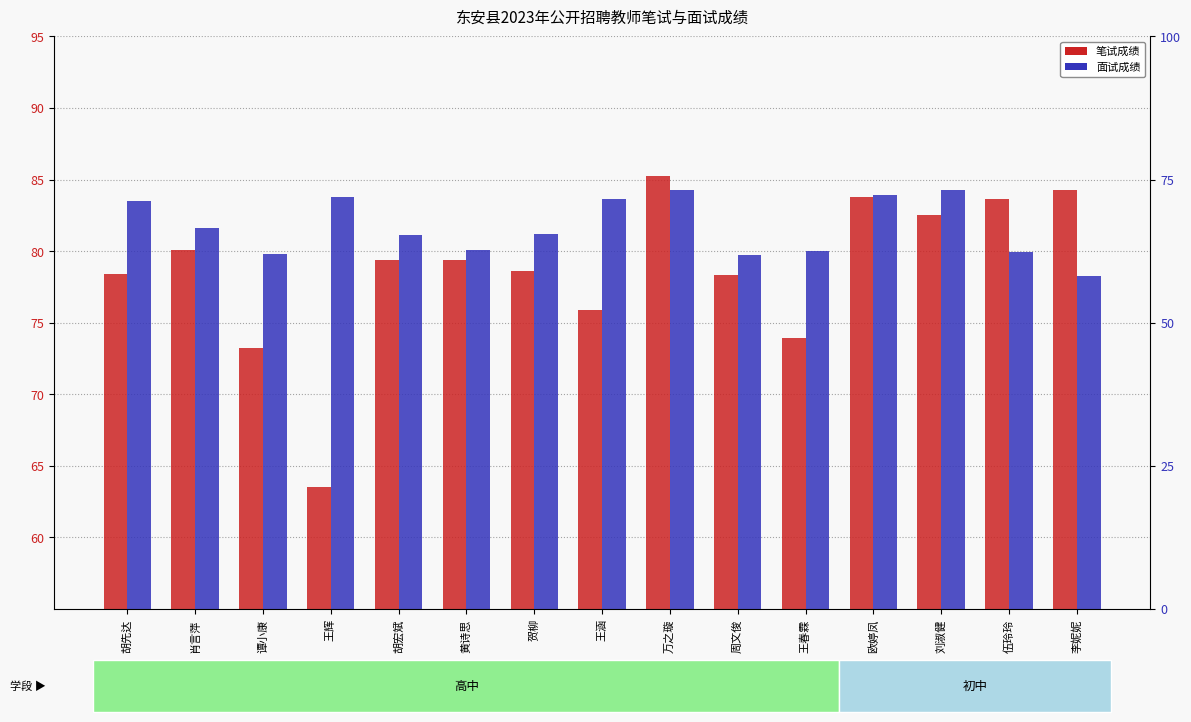

What is the difference between the highest and lowest values at 胡宏斌?

1.7